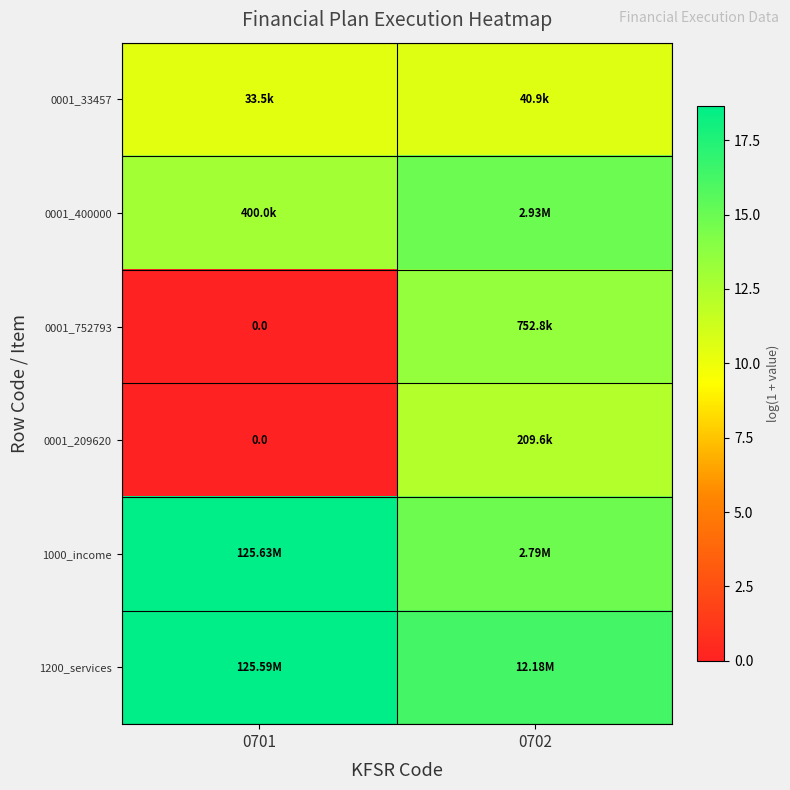

Is the value of 1000_income at 0702 greater than the value of 0001_752793 at 0702?

Yes